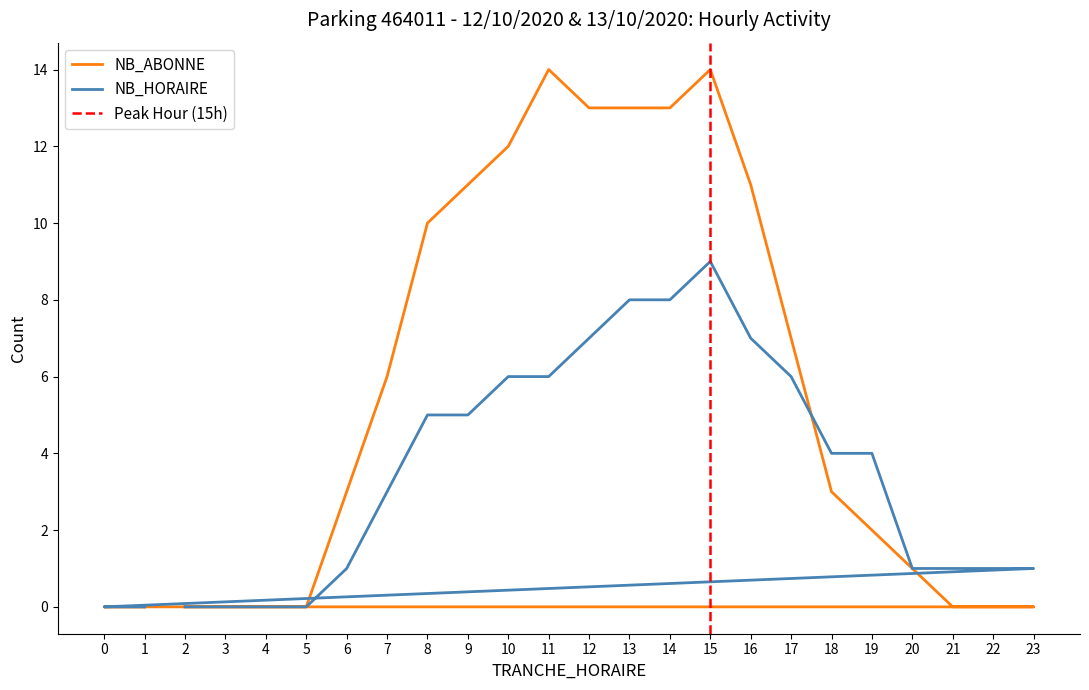

How many series are shown in this chart?

2